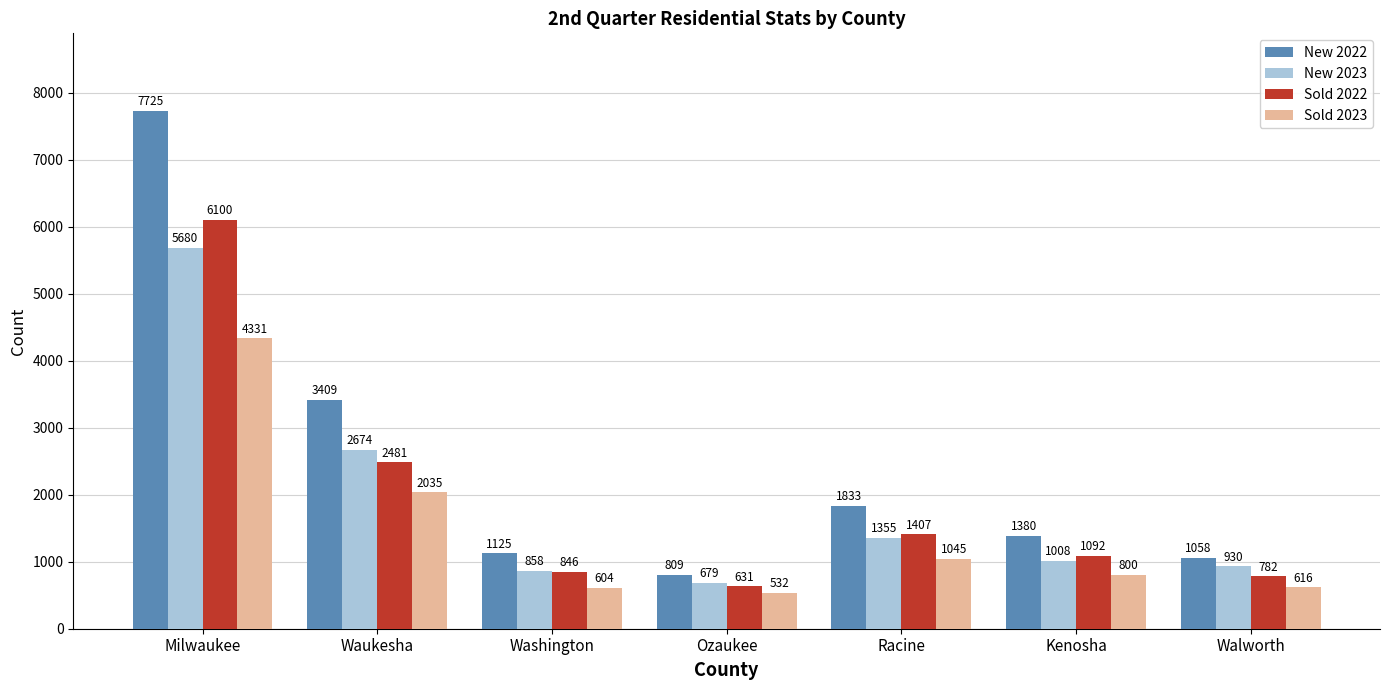

What is the difference between the maximum and second lowest values in the Sold 2023 series?

3727